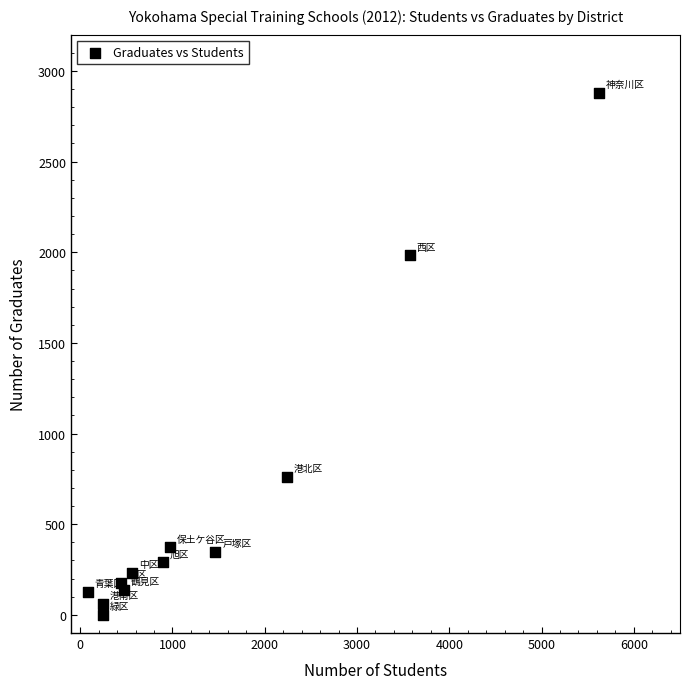

What is the average Y value?

615